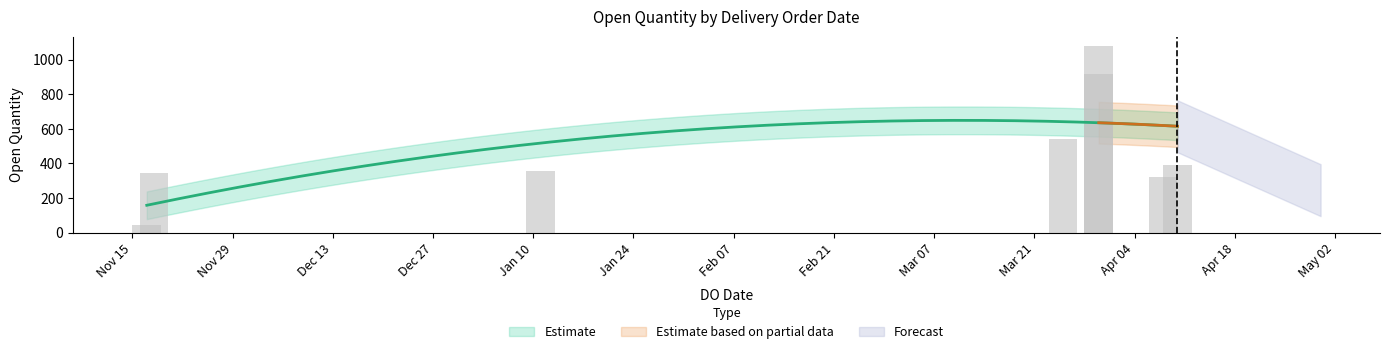

What is the average value?

499